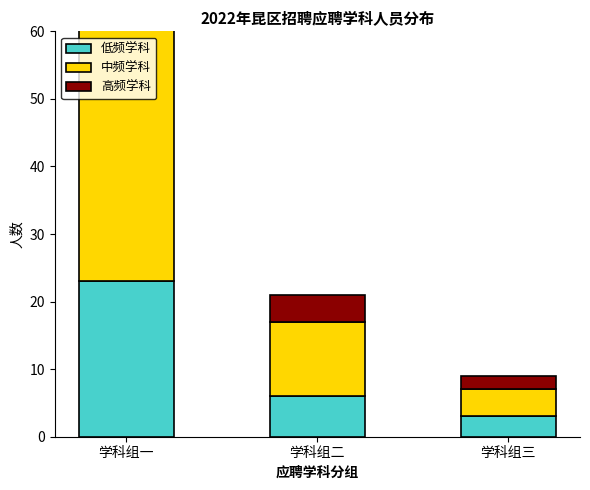

What is the label of the 2nd bar from the left?

学科组二